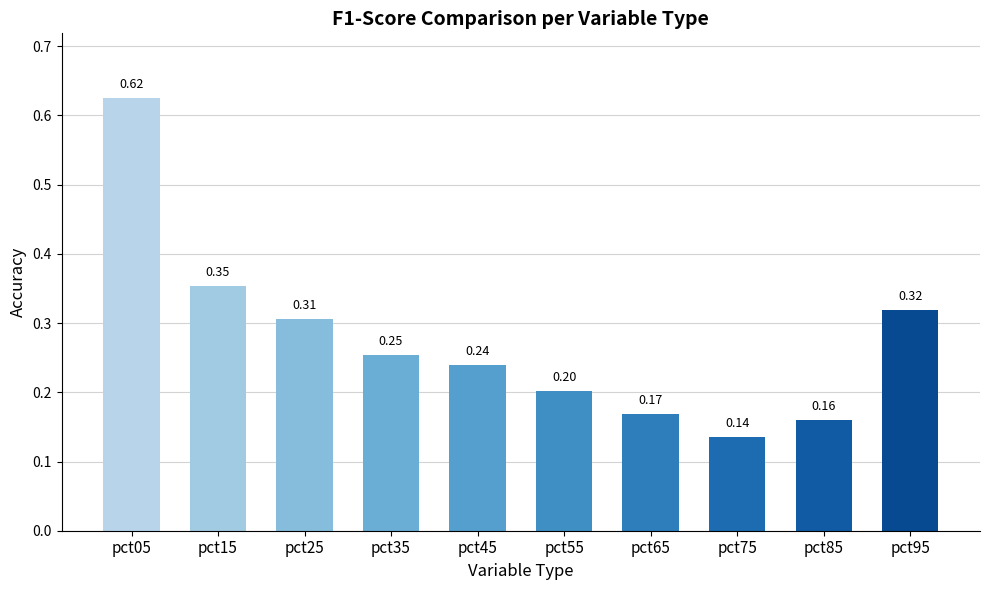

What is the value of the 6th bar from the left?

0.2